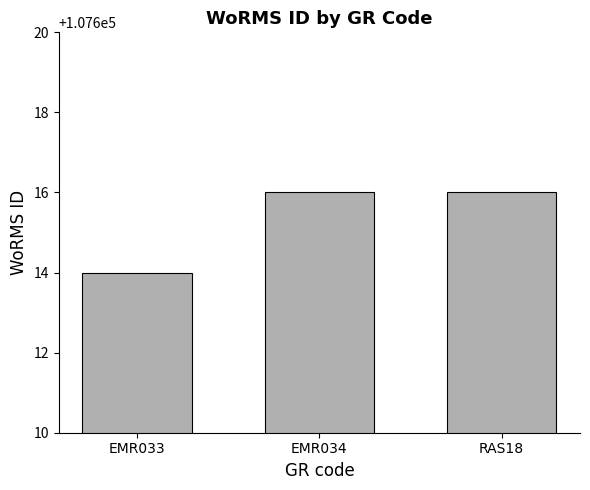

What is the change in value from EMR033 to RAS18?

+2